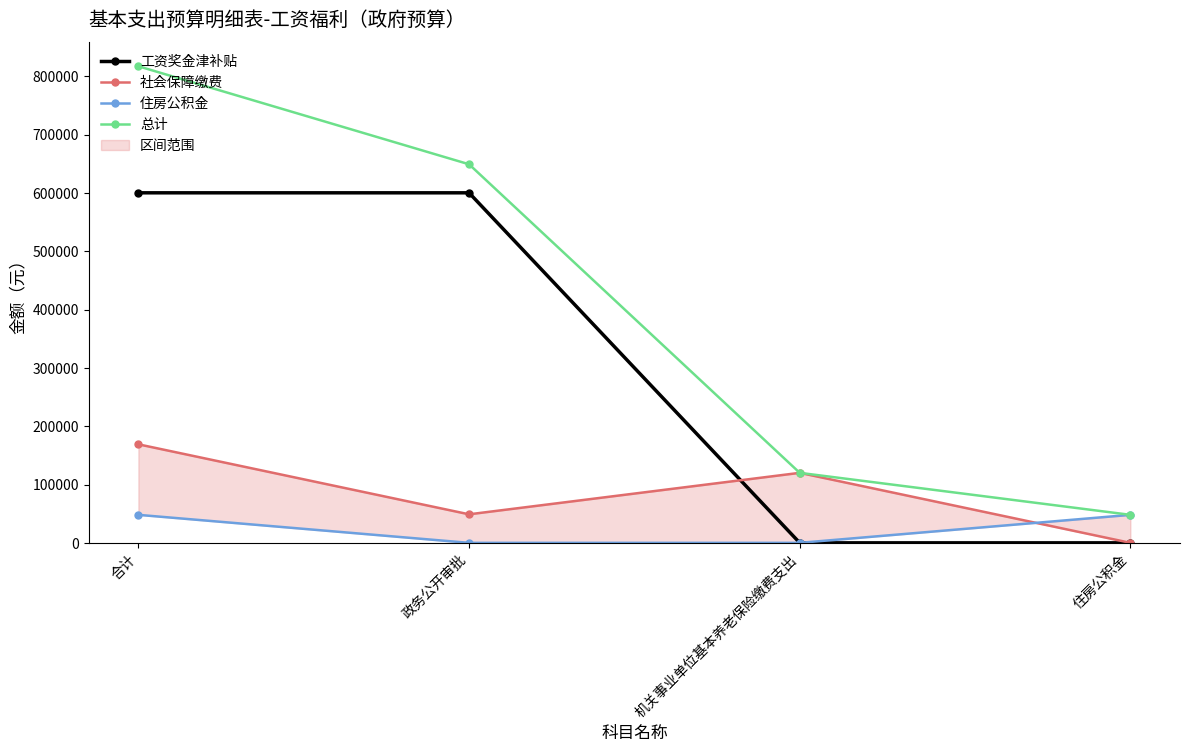

Which series changed the most between 合计 and 住房公积金?

总计